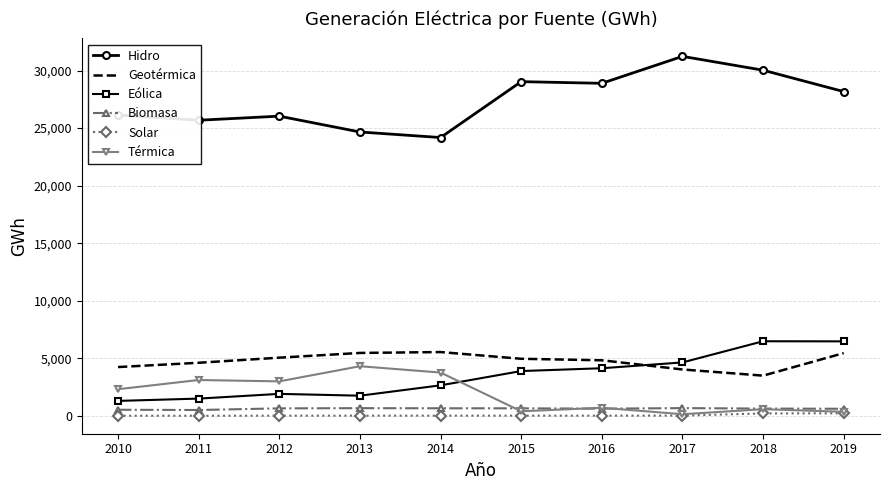

At how many categories does at least one series exceed 25086?

8